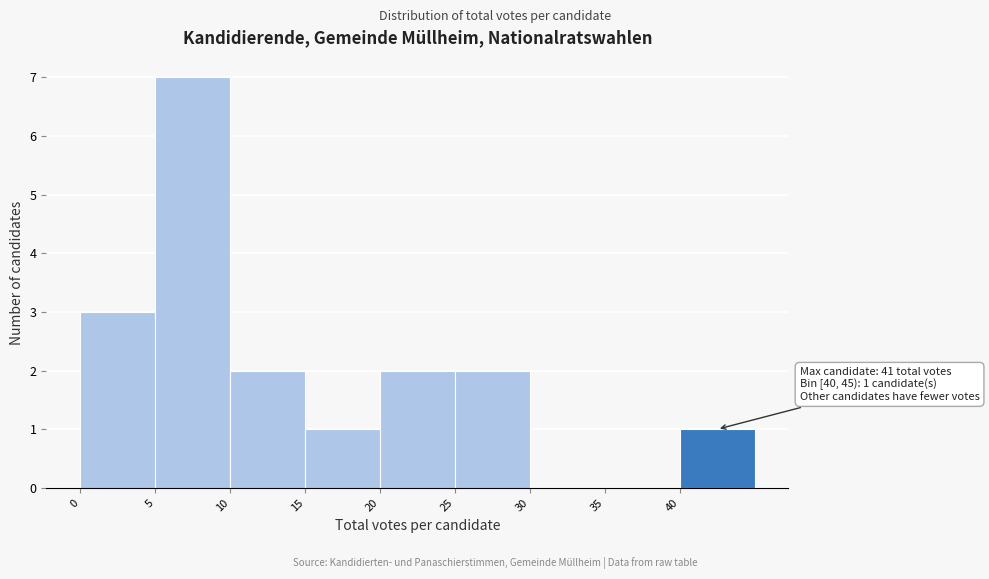

Over which range of the x-axis is the bar tallest?

5 to 10